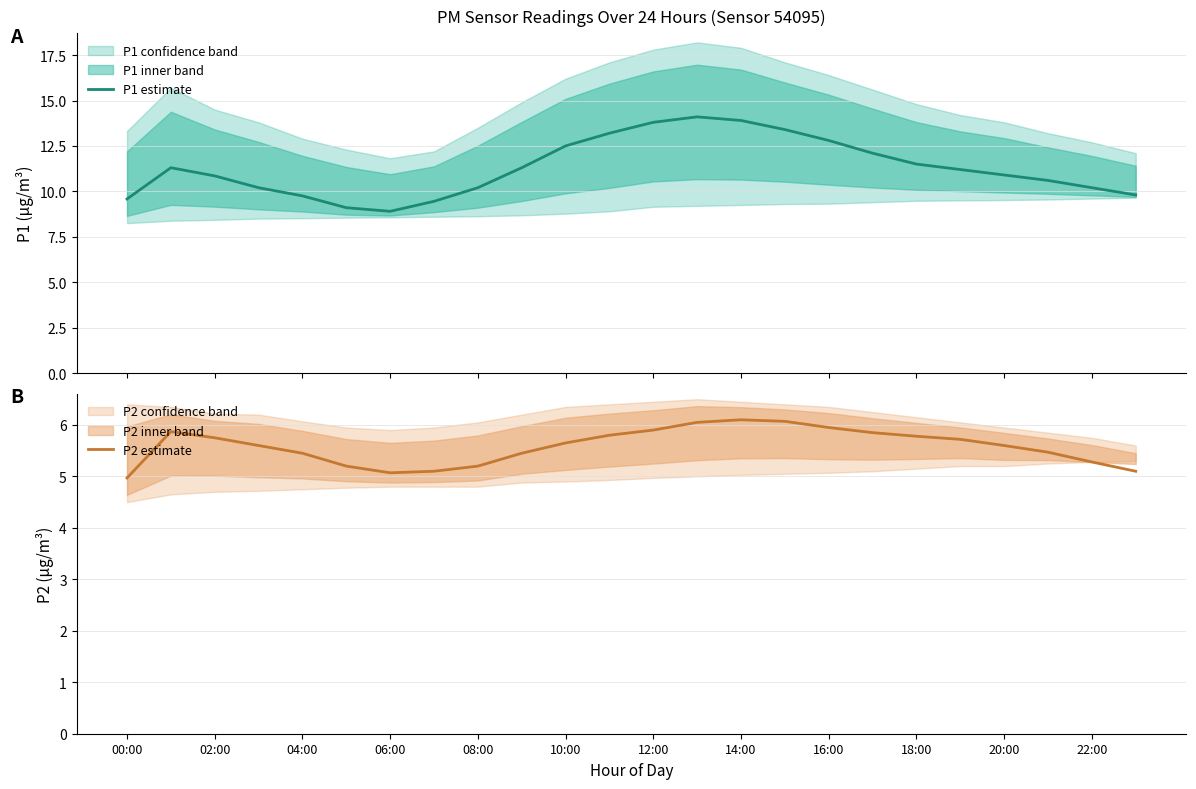

What is the sum of all P2 estimate values?

134.0